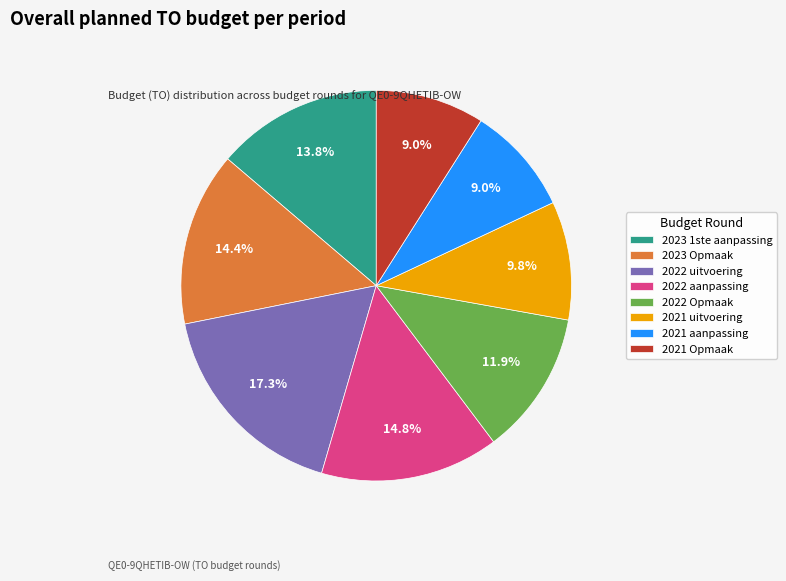

Is 2021 aanpassing the majority of the pie?

No